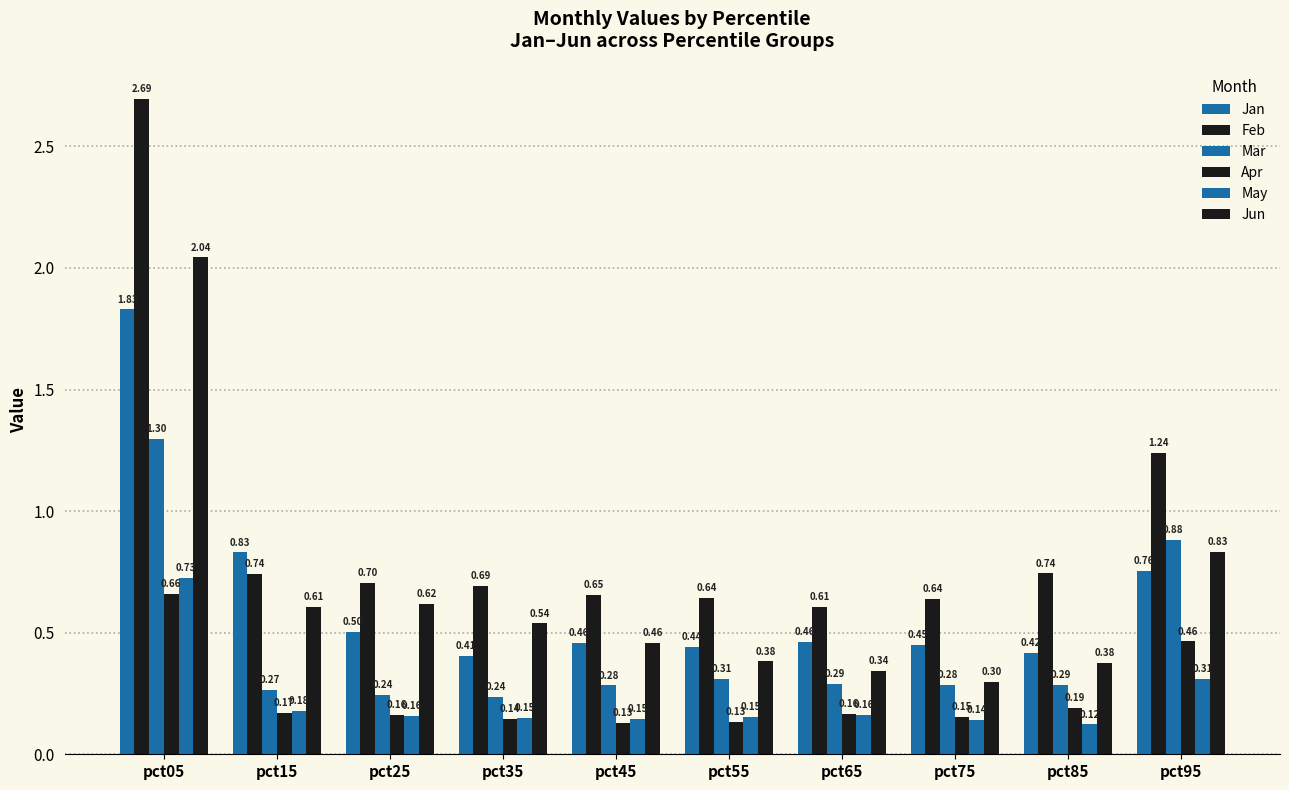

What is the value of the Feb bar at the 4th from the left?

0.7